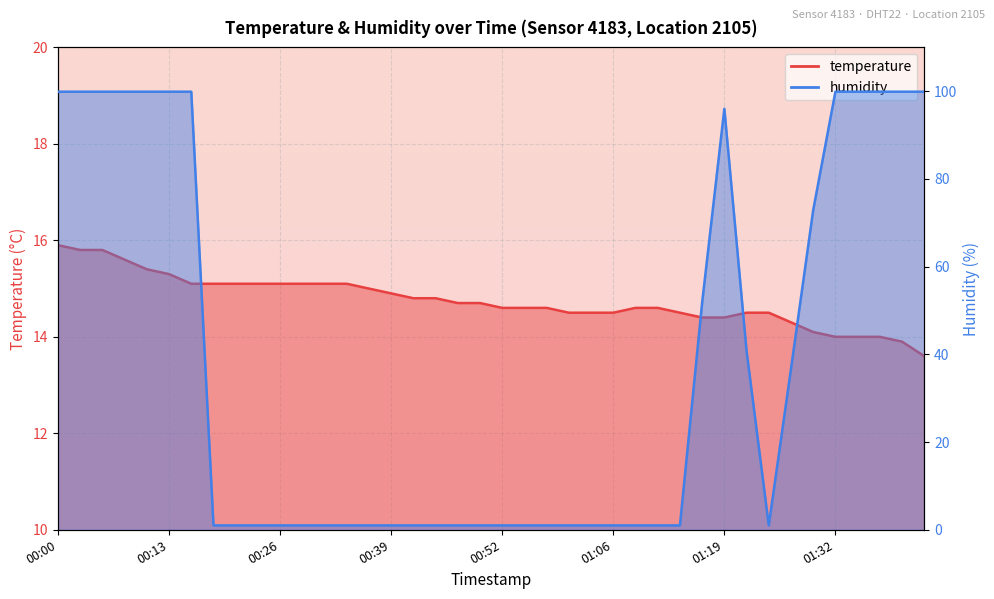

Reading left to right, extract all data points from this chart.

temperature: 15.9	15.8	15.8	15.6	15.4	15.3	15.1	15.1	15.1	15.1	15.1	15.1	15.1	15.1	15.0	14.9	14.8	14.8	14.7	14.7	14.6	14.6	14.6	14.5	14.5	14.5	14.6	14.6	14.5	14.4	14.4	14.5	14.5	14.3	14.1	14.0	14.0	14.0	13.9	13.6
humidity: 99.9	99.9	99.9	99.9	99.9	99.9	99.9	1.0	1.0	1.0	1.0	1.0	1.0	1.0	1.0	1.0	1.0	1.0	1.0	1.0	1.0	1.0	1.0	1.0	1.0	1.0	1.0	1.0	1.0	51.8	96.0	40.8	1.0	36.7	72.9	99.9	99.9	99.9	99.9	99.9